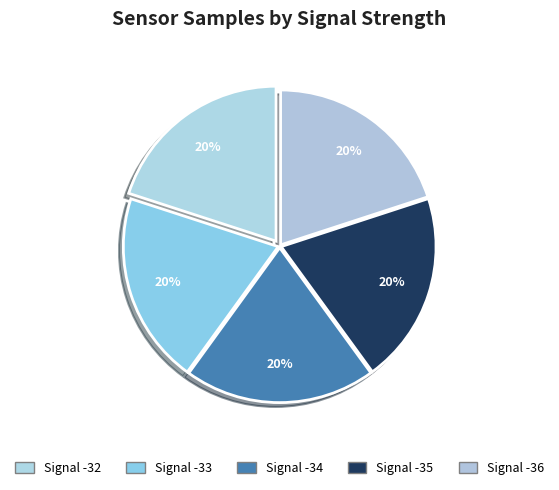

Count the number of slices in the pie.

5